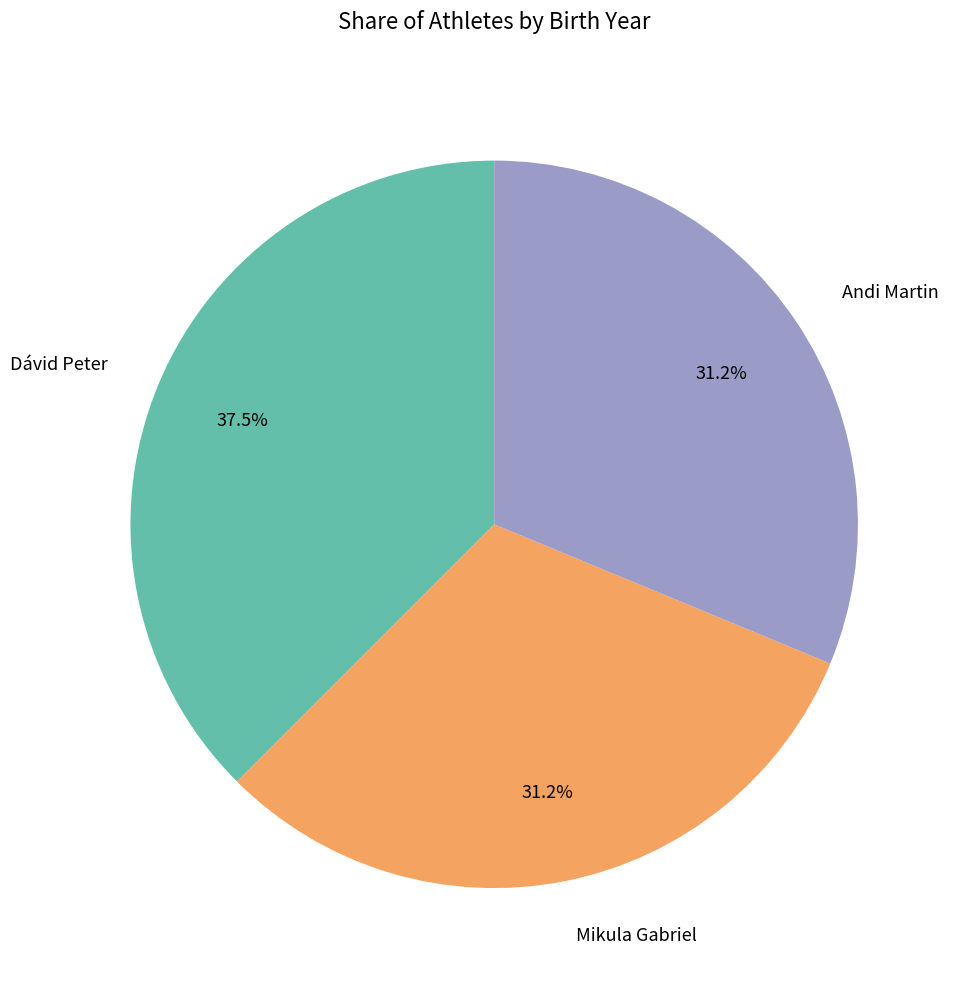

To the nearest percent, what is the difference between the Andi Martin and Dávid Peter slice percentages?

6%